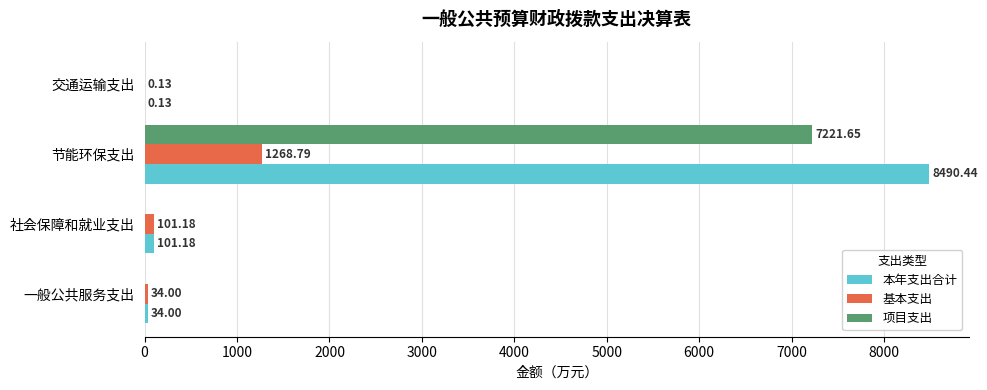

At which label is 本年支出合计 closest to 4245?

社会保障和就业支出